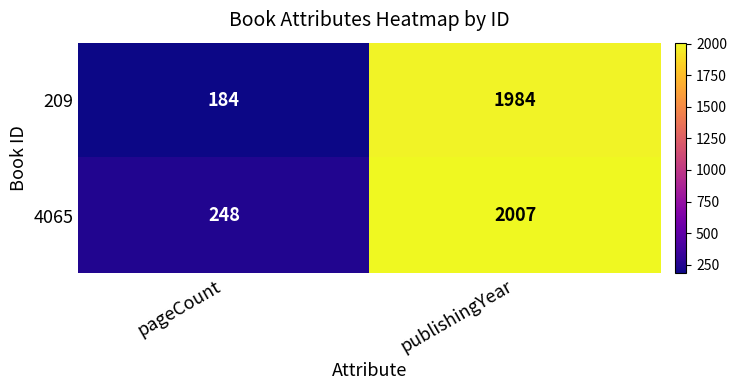

List the series in order of their peak value, lowest first.

209, 4065